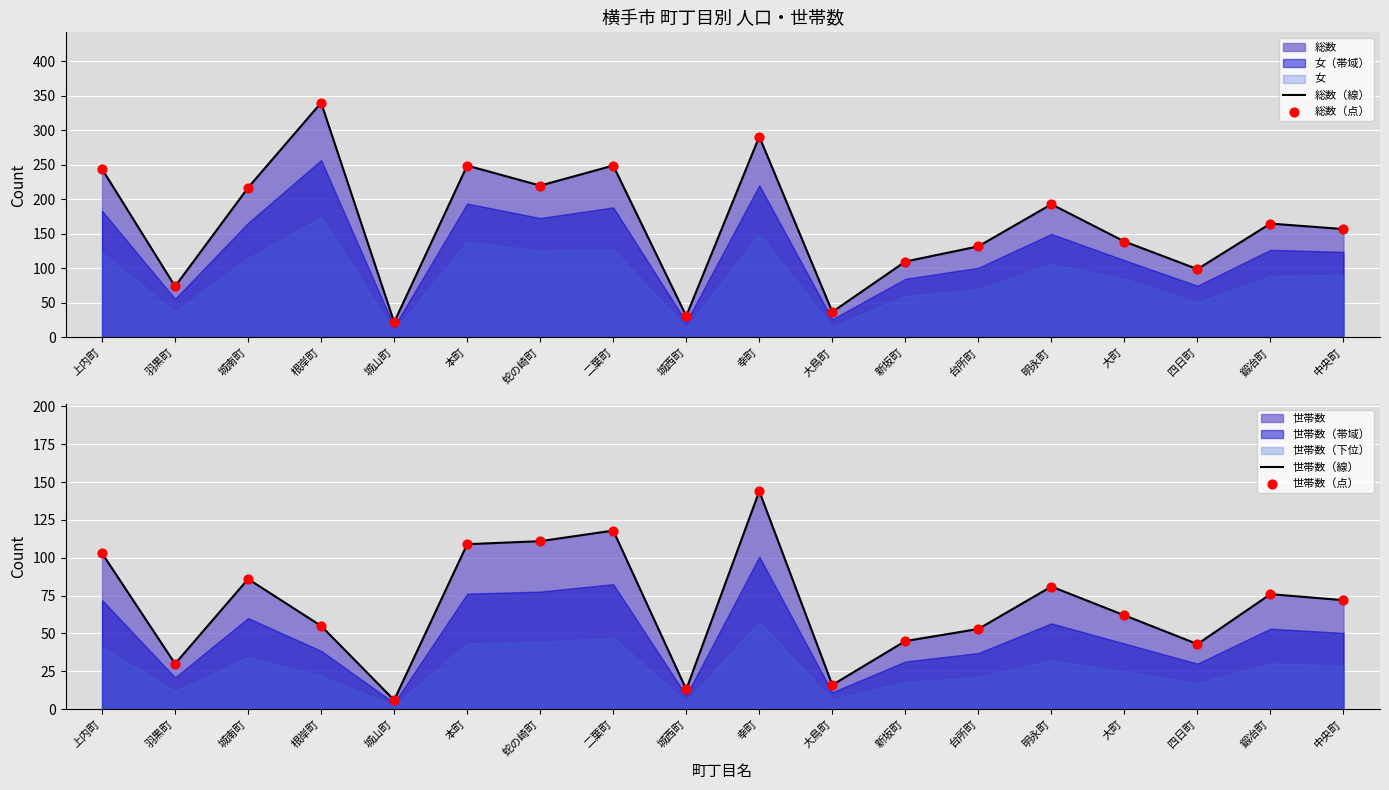

Which series reaches the minimum Y coordinate?

世帯数（線）